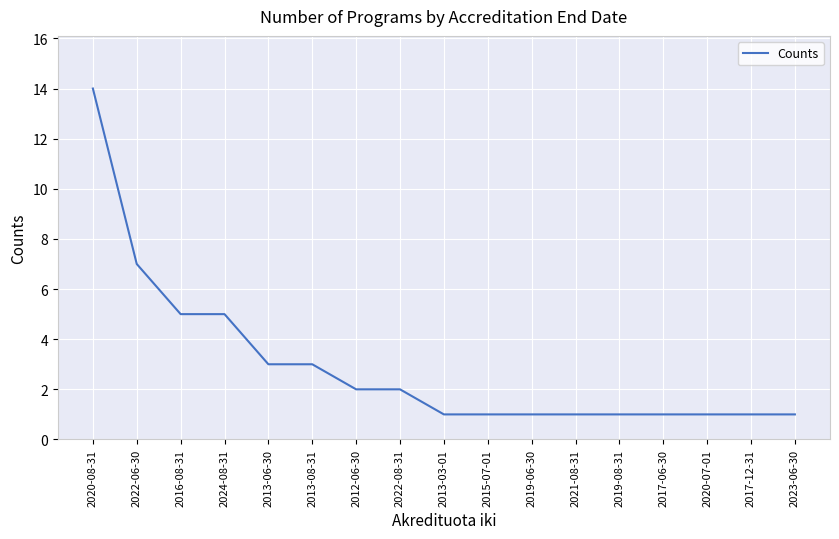

What is the difference between the maximum and second lowest values?

13